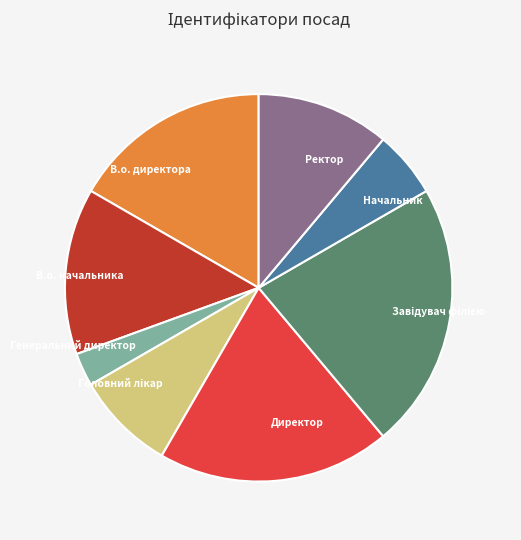

Combined, do В.о. директора and Директор account for over 50%?

No